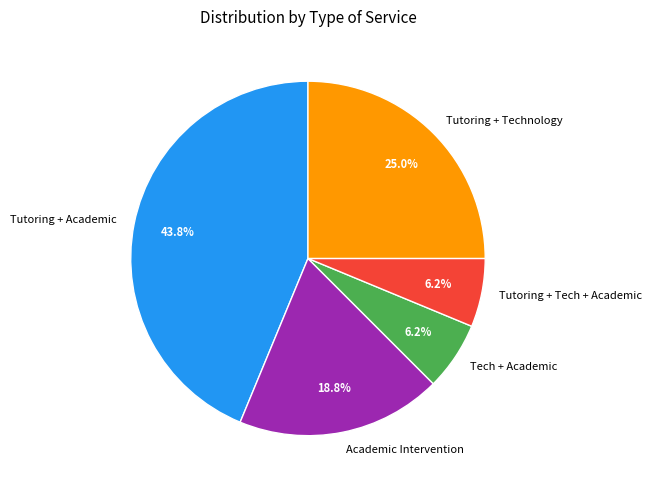

Does Academic Intervention represent more than half of the total?

No